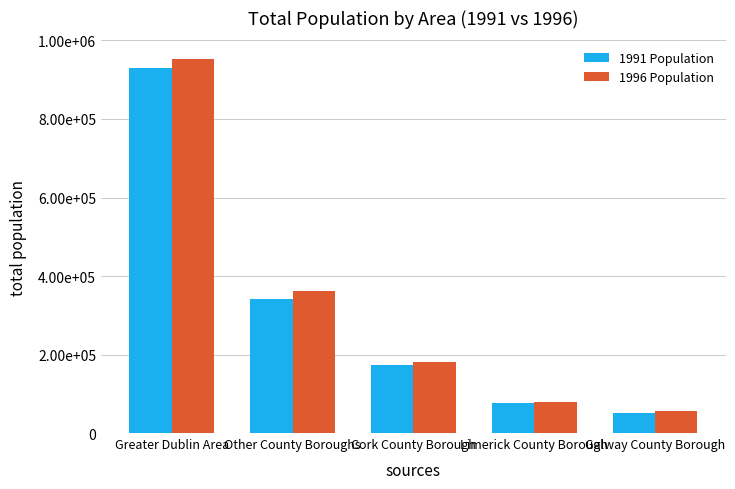

What is the value of the 1996 Population bar at the 4th from the left?

79137